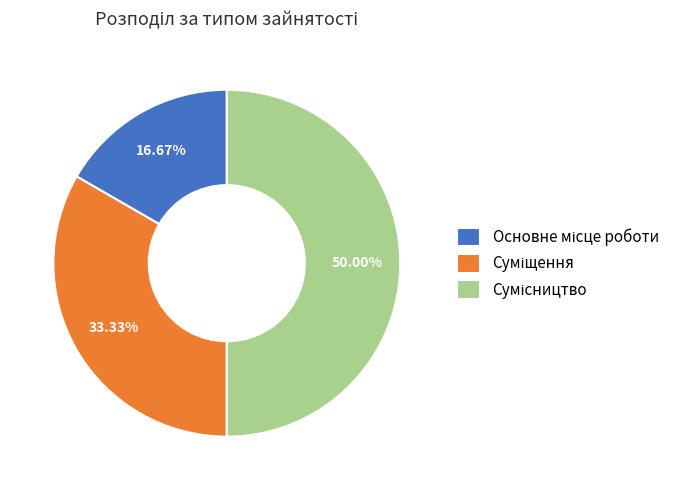

To the nearest percent, what portion does Основне місце роботи represent?

17%